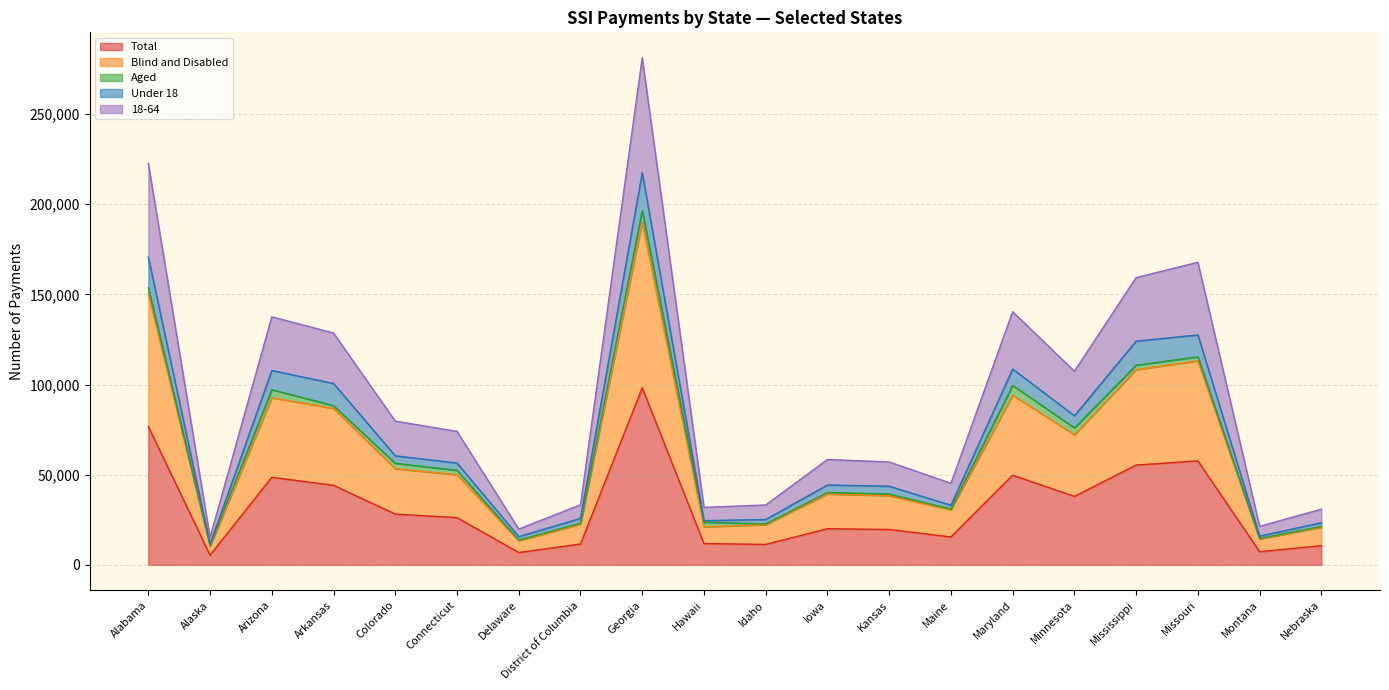

What is the label of the 4th point from the right?

Mississippi